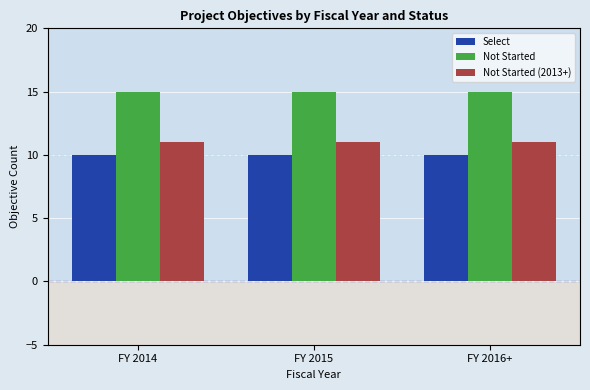

True or false: Select has a value of 13 at FY 2015.

False